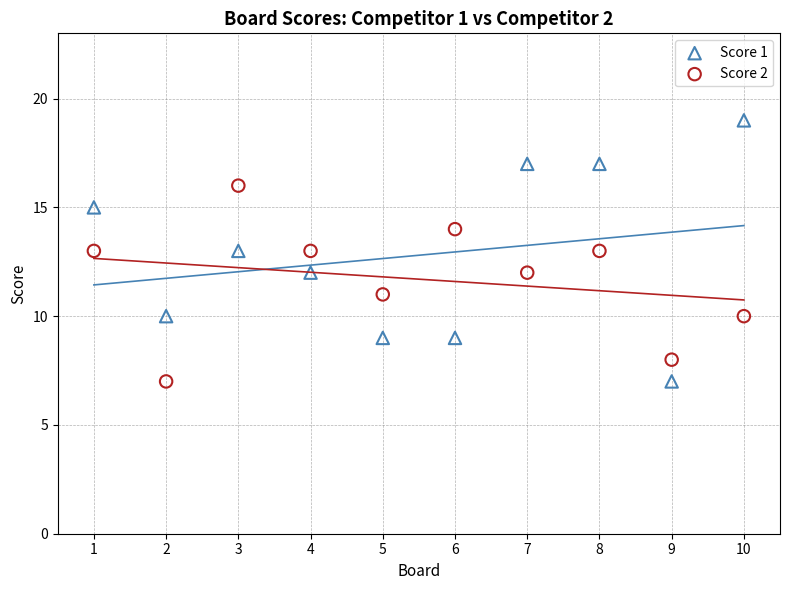

Which series reaches the maximum Y coordinate?

Score 1